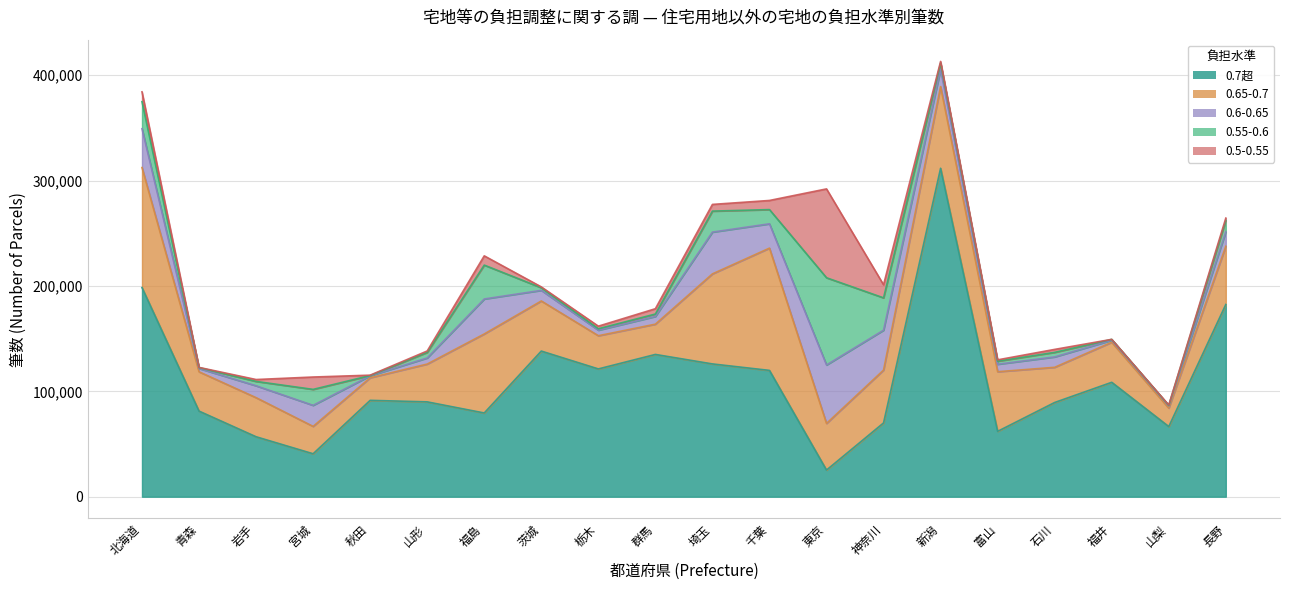

What are all the series names shown in the legend?

0.7超, 0.65-0.7, 0.6-0.65, 0.55-0.6, 0.5-0.55